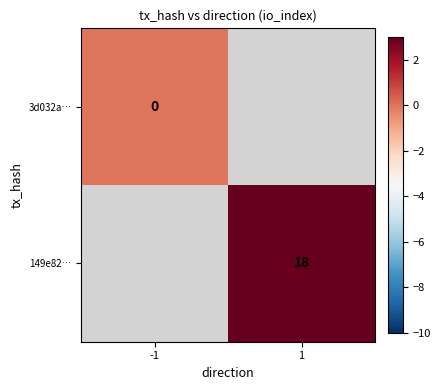

Is it true that 149e82… equals 31 at 1?

False